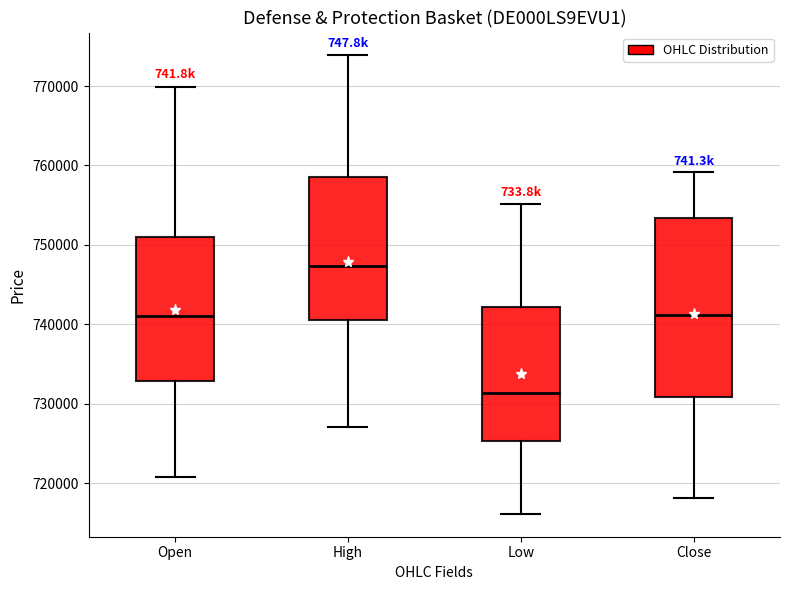

Where does the upper whisker of the box for Close end on the y-axis? The values are not printed on the chart, so give them approximately, as read against the axis.

759000